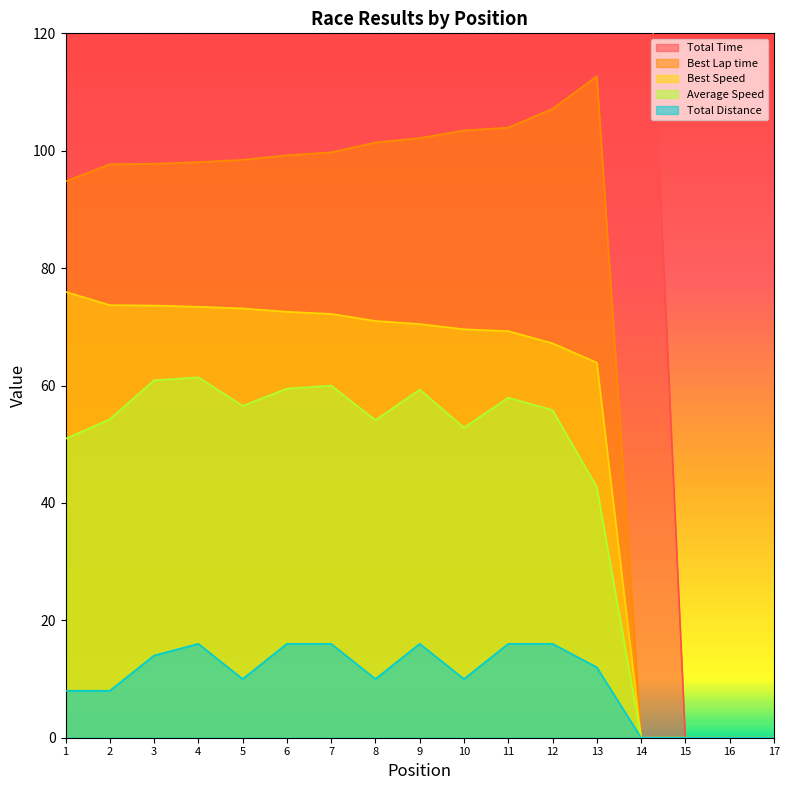

Is it true that Average Speed equals 59.5 at 6?

True